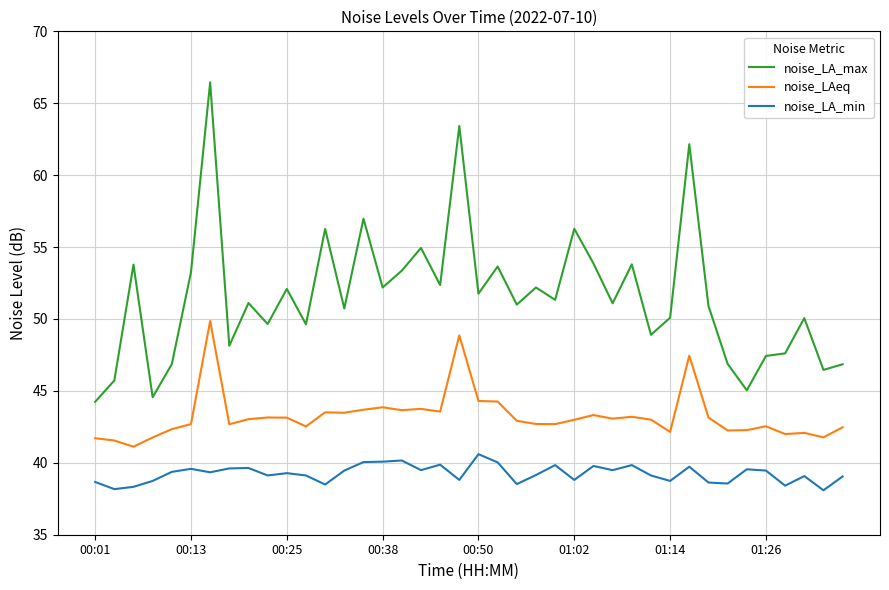

What is the maximum value shown in the chart?

66.5